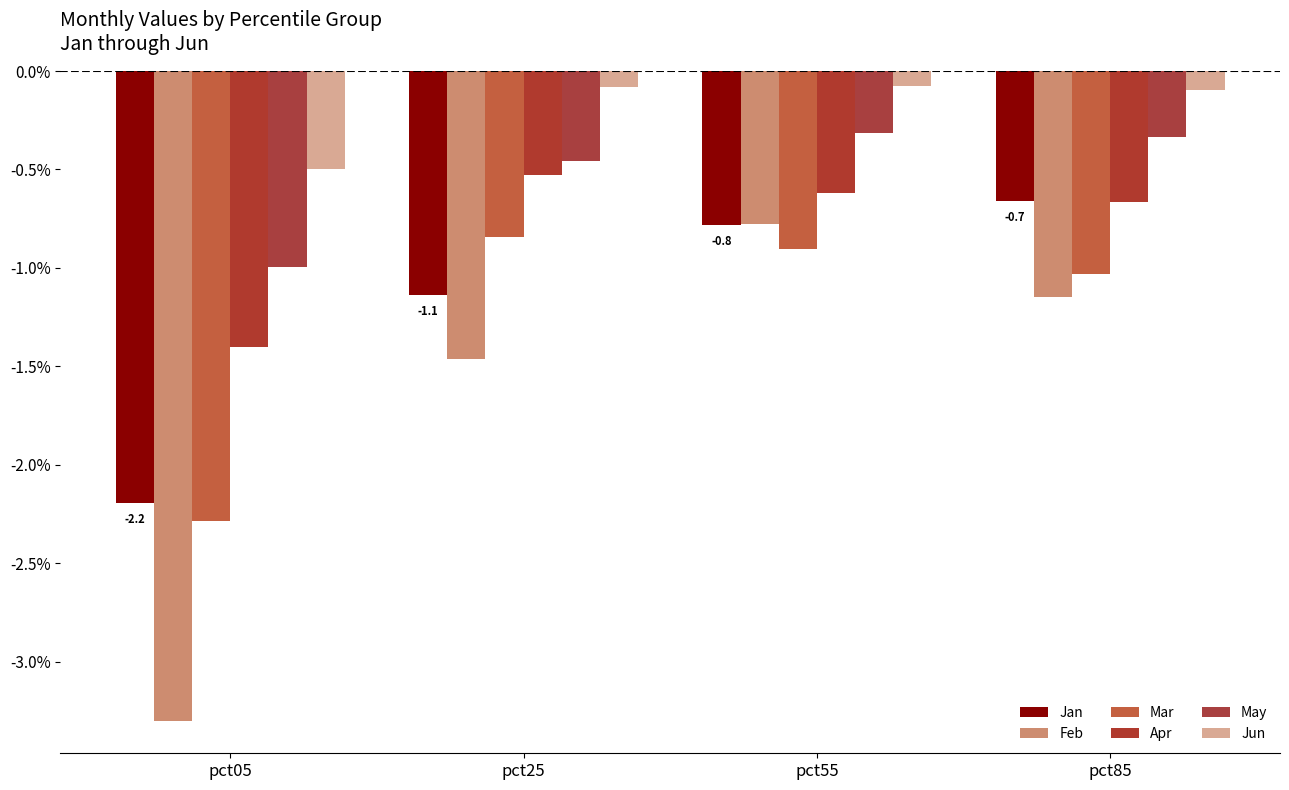

Count the number of data series in this chart.

6